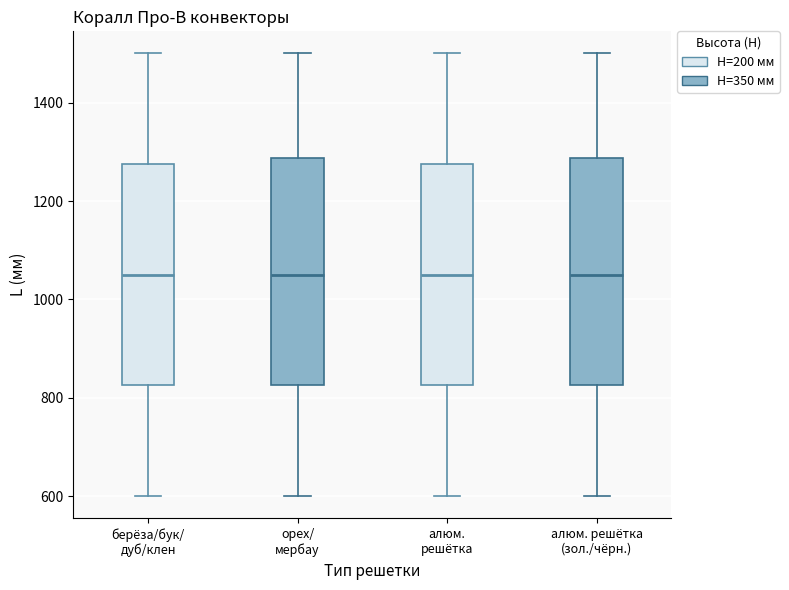

Where does the lower whisker of the box for алюм. решётка end on the y-axis? The values are not printed on the chart, so give them approximately, as read against the axis.

600